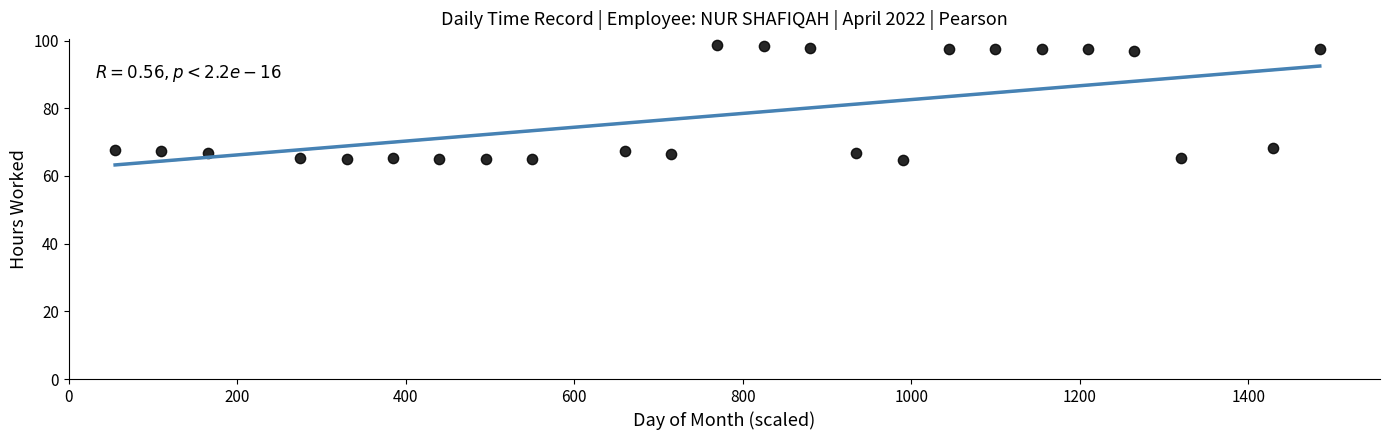

What is the range of X values (max minus min)?

1430.0